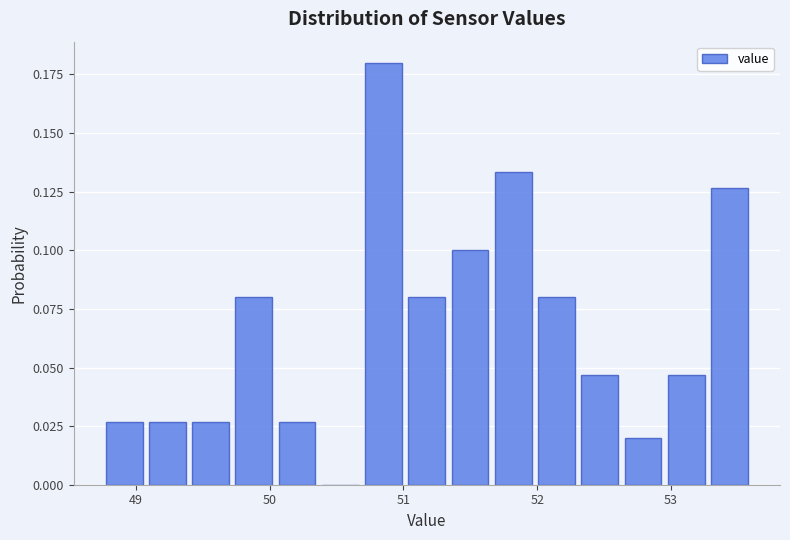

Around what value on the x-axis is the tallest bar? Give the approximate position of its centre, as read against the axis.

50.9